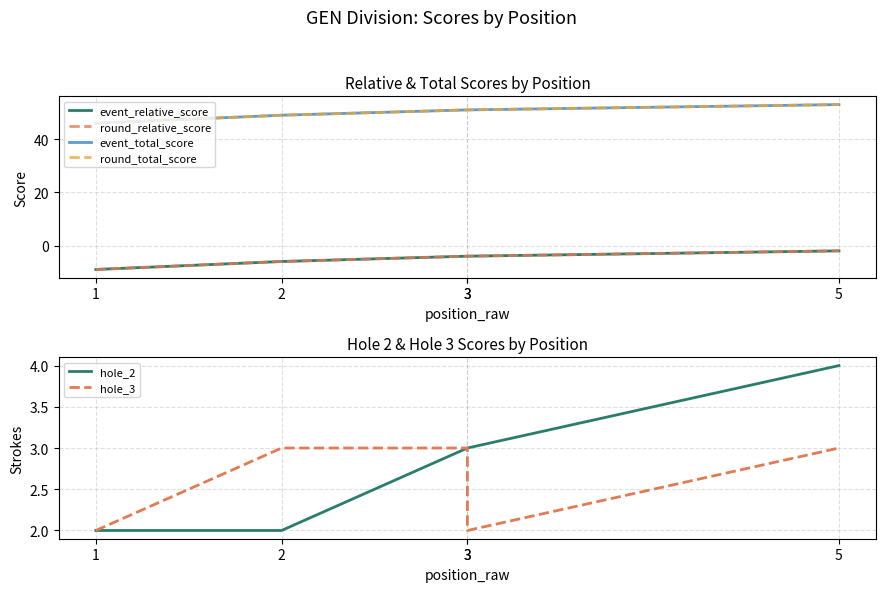

Does the chart display data point markers on the line(s)?

No